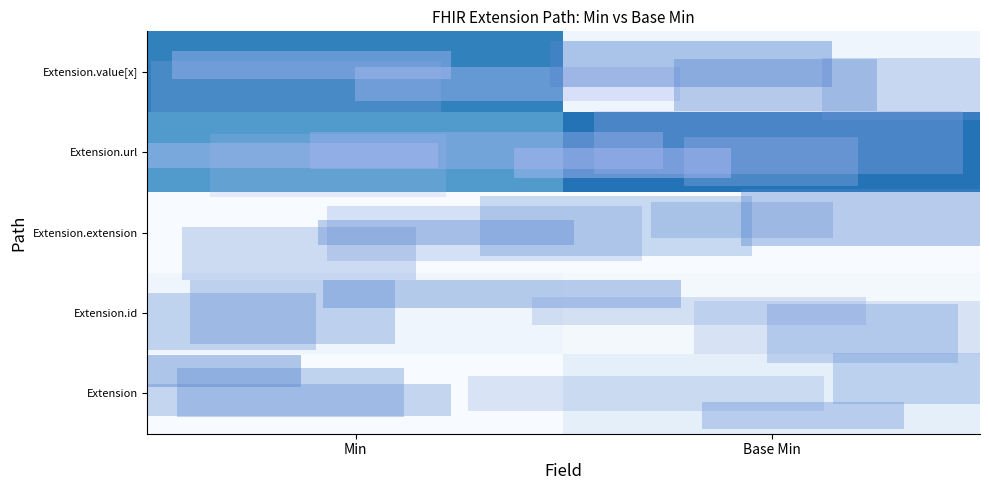

Count the number of data series in this chart.

5